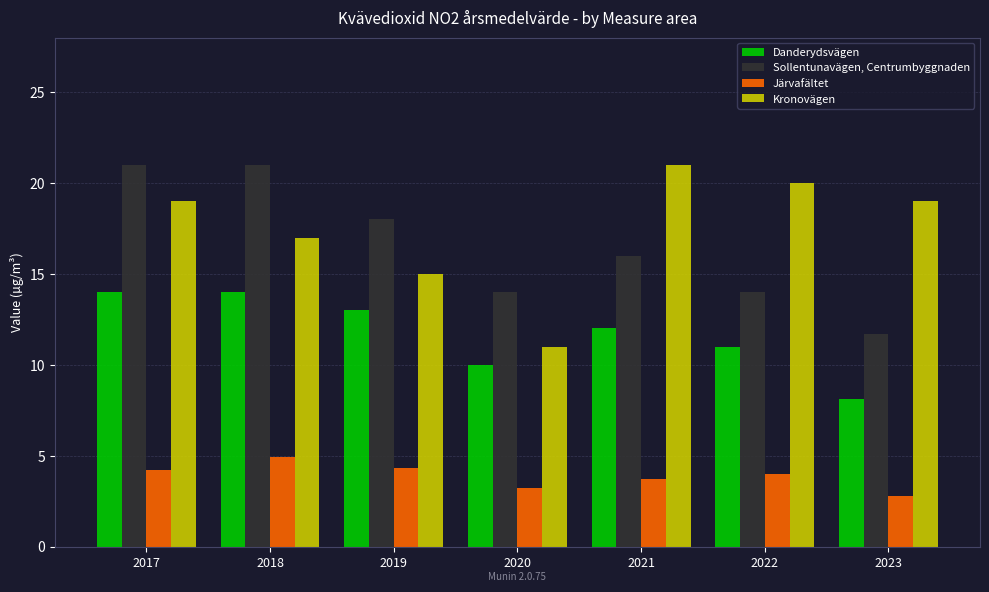

The Järvafältet series shows 1.6 at 2020. True or false?

False